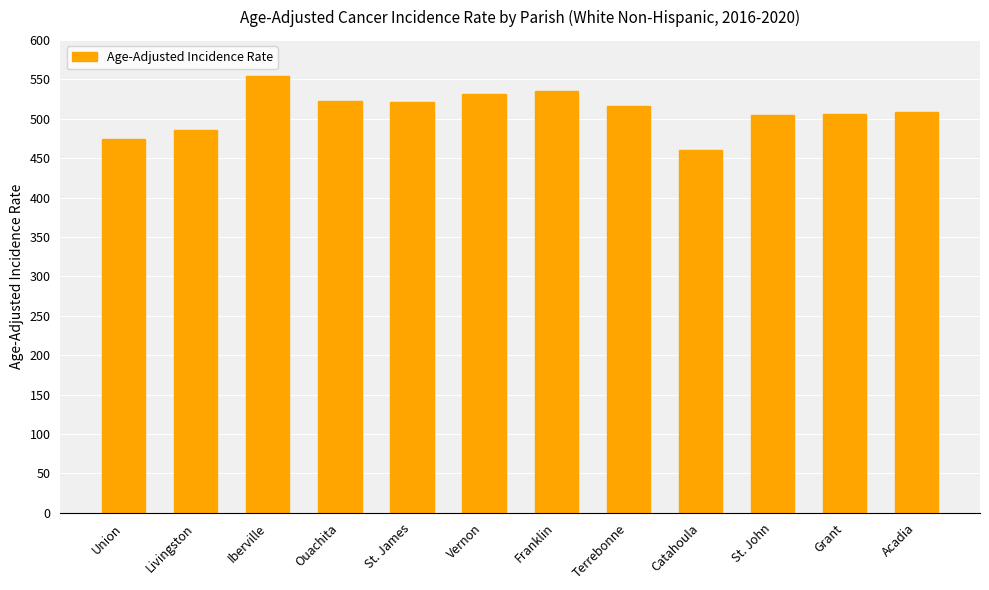

What is the average value?

510.1